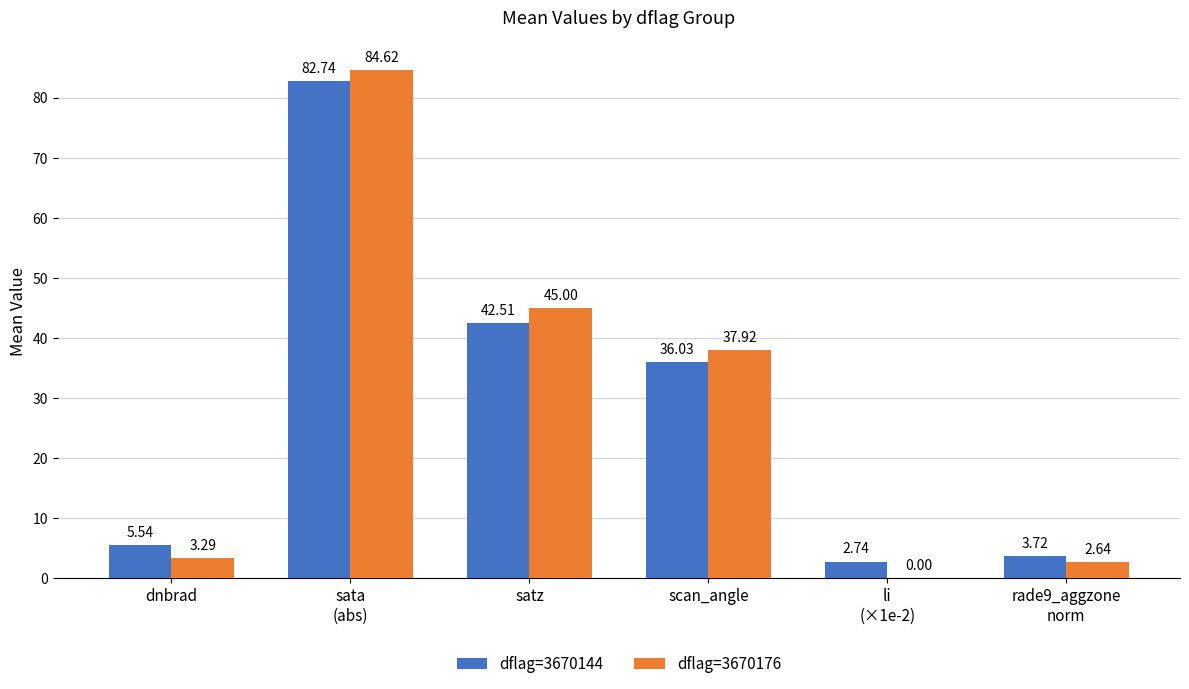

What is the total value across all series at sata
(abs)?

167.4